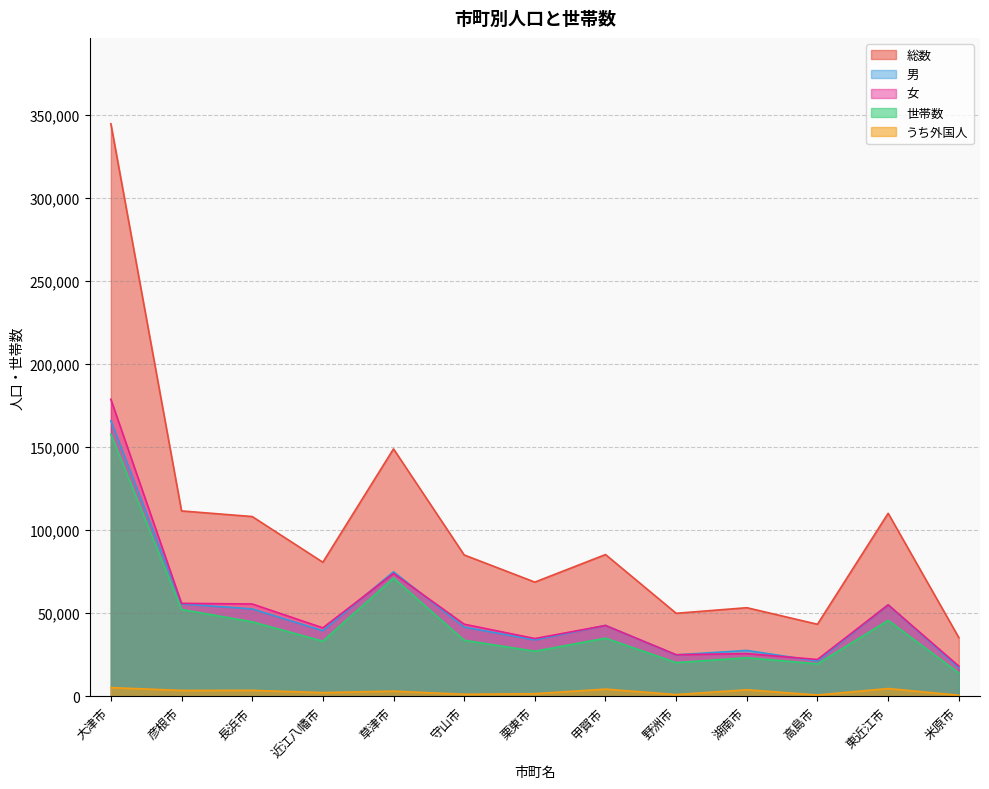

Where does the 女 series first go above 42658?

大津市